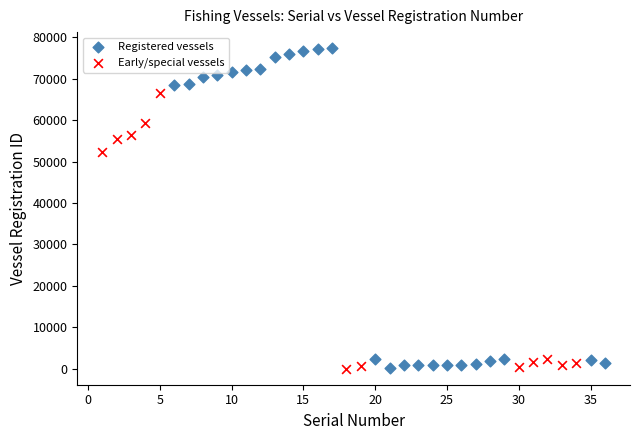

Which series reaches the maximum Y coordinate?

Registered vessels